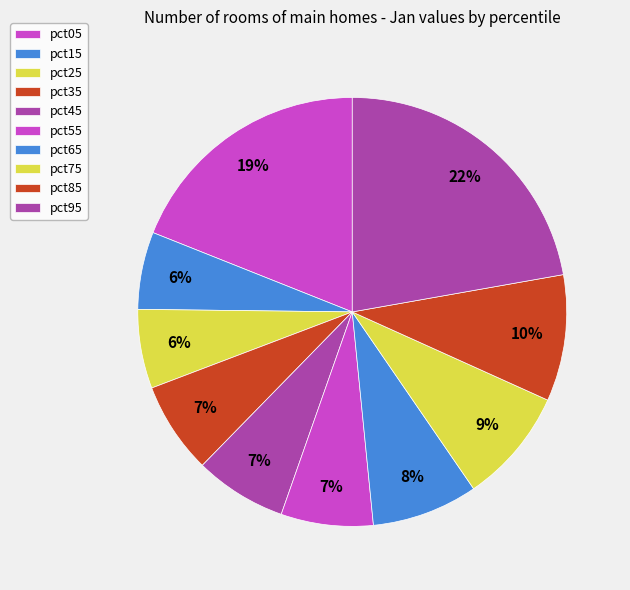

Is there a majority slice in this chart?

No